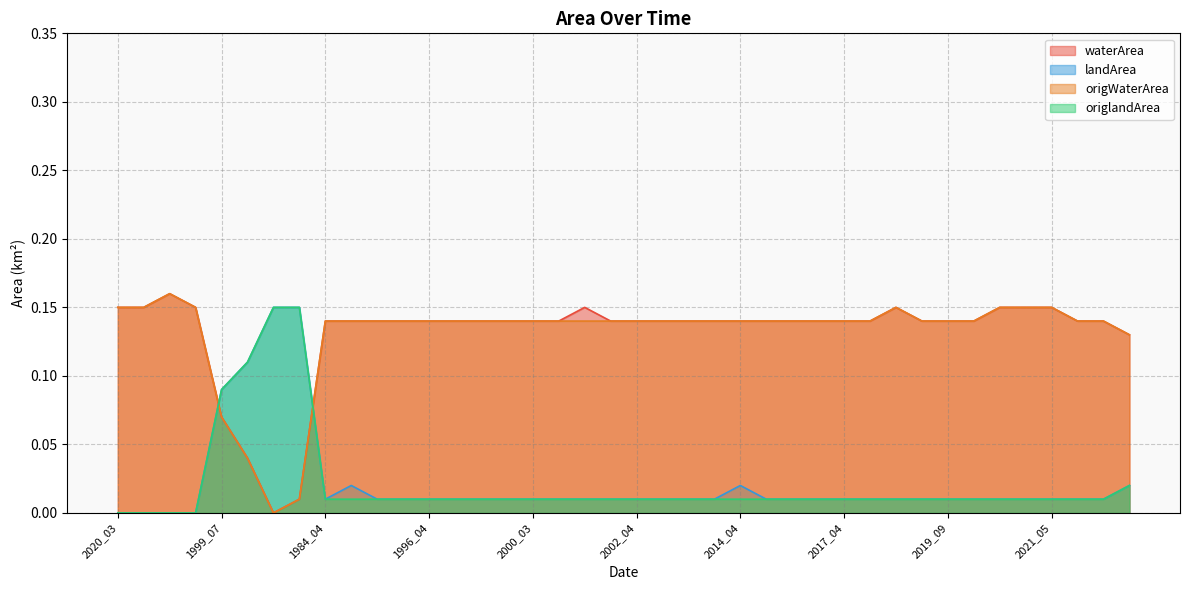

What is the difference between the maximum and minimum values in the landArea series?

0.1